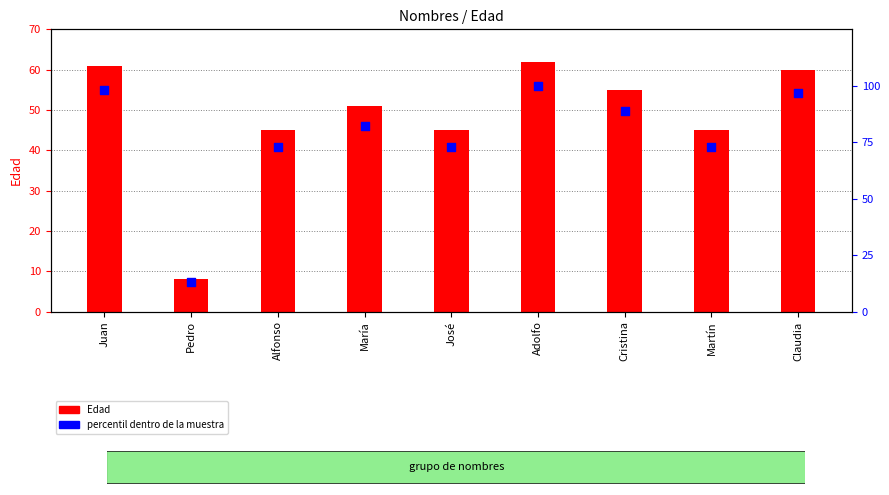

Is the value of Edad at Juan greater than the value of percentil dentro de la muestra at Pedro?

Yes